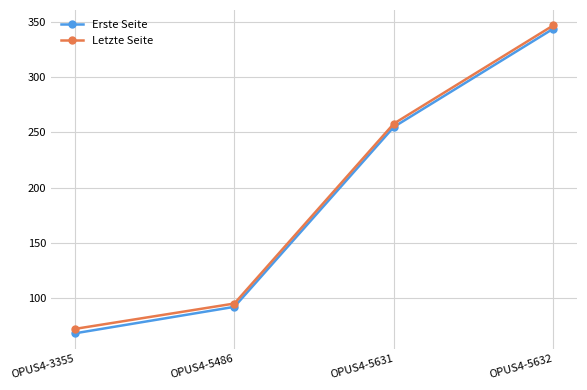

True or false: Letzte Seite and Erste Seite intersect in this chart.

False